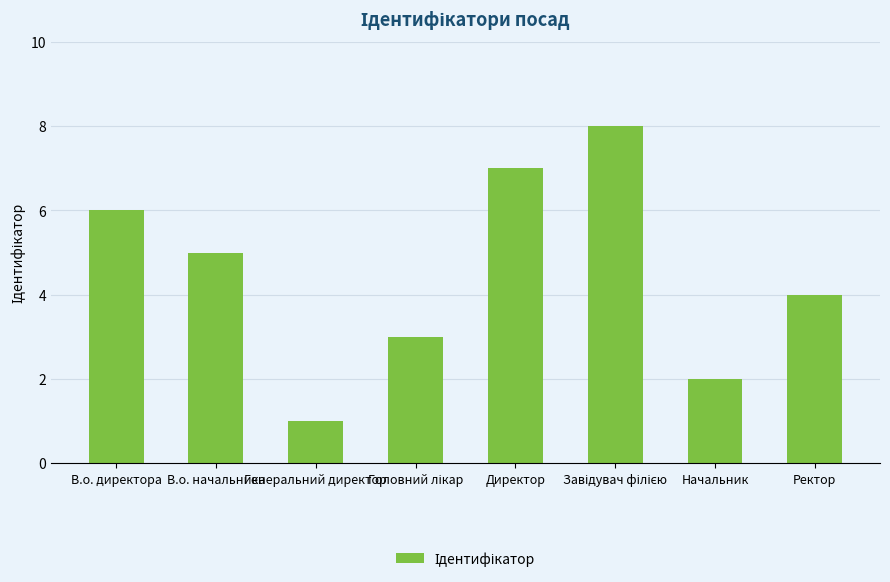

The value at В.о. начальника is 5. True or false?

True